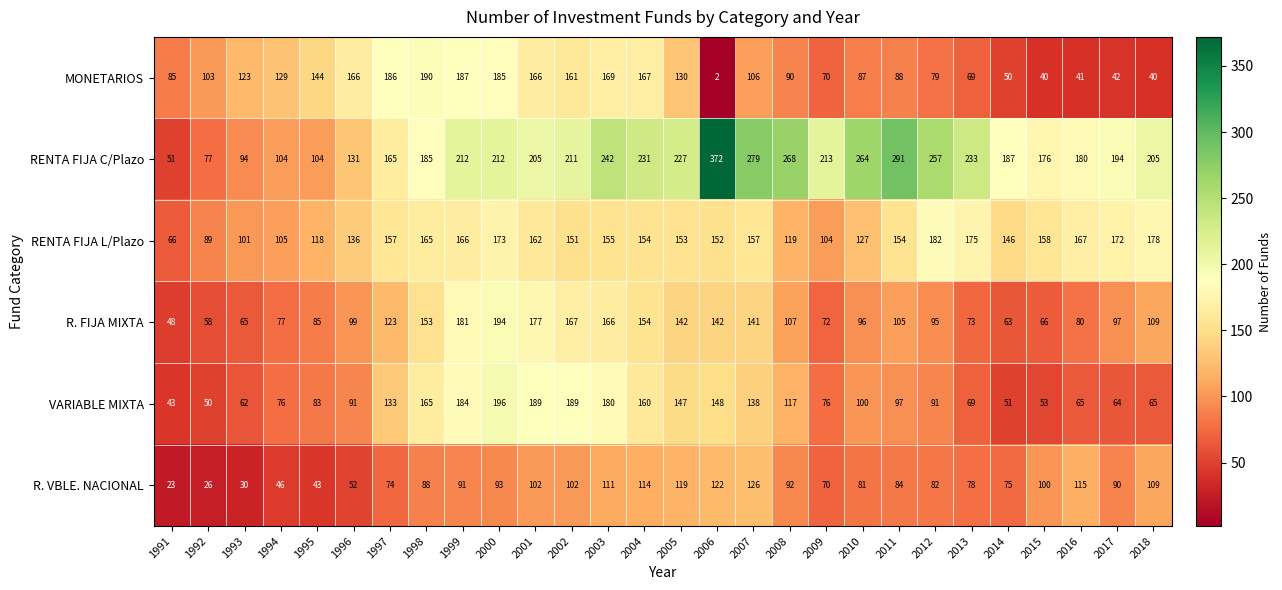

What is the maximum value shown in the chart?

372